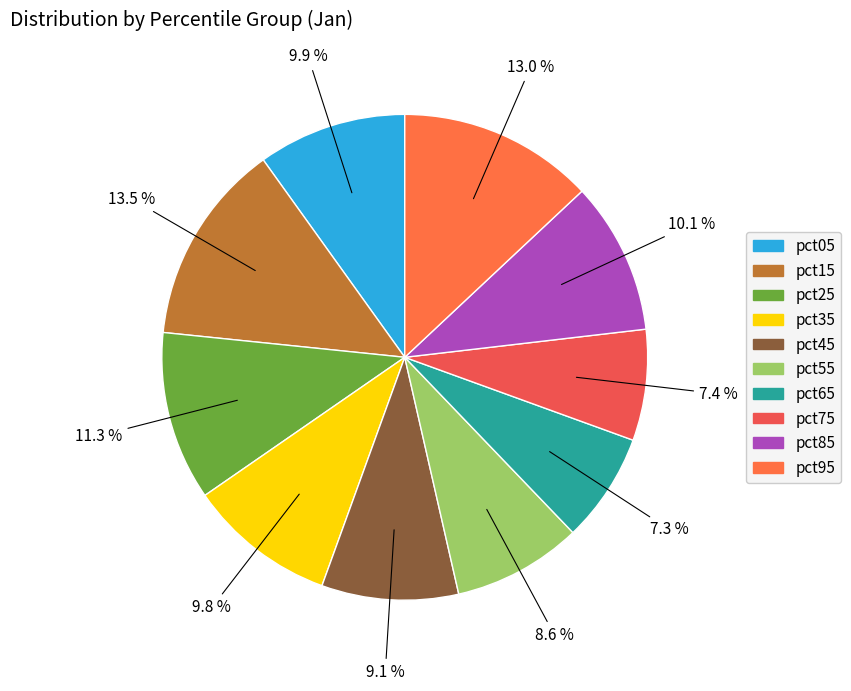

The pct75 slice represents 7% of the pie. True or false?

True